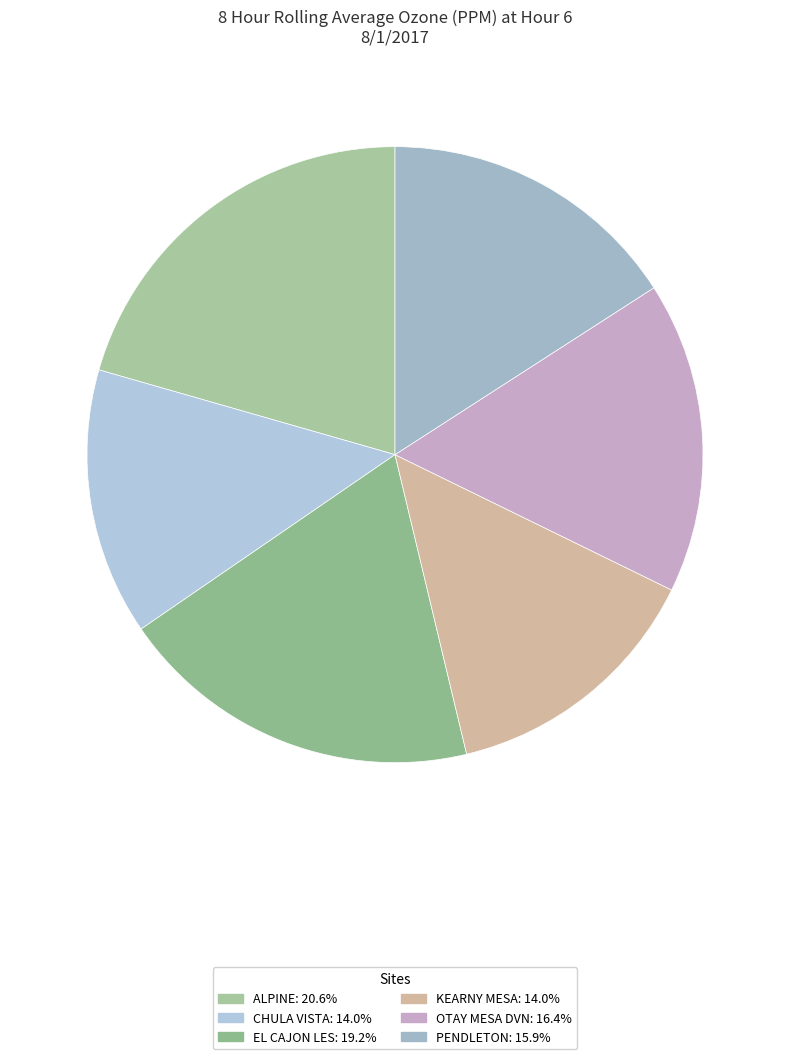

Does any single category account for the majority?

No